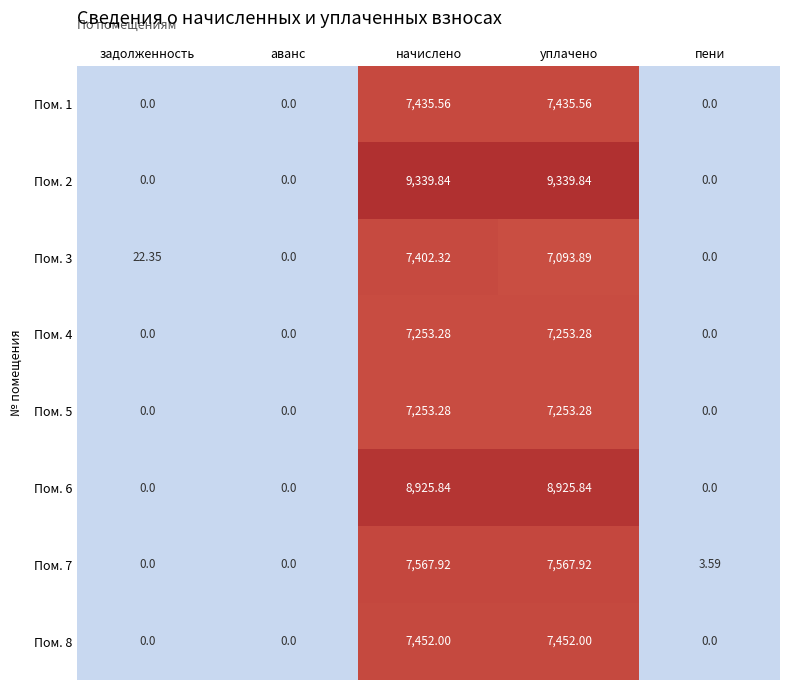

At which label does Пом. 3 first exceed 22?

задолженность